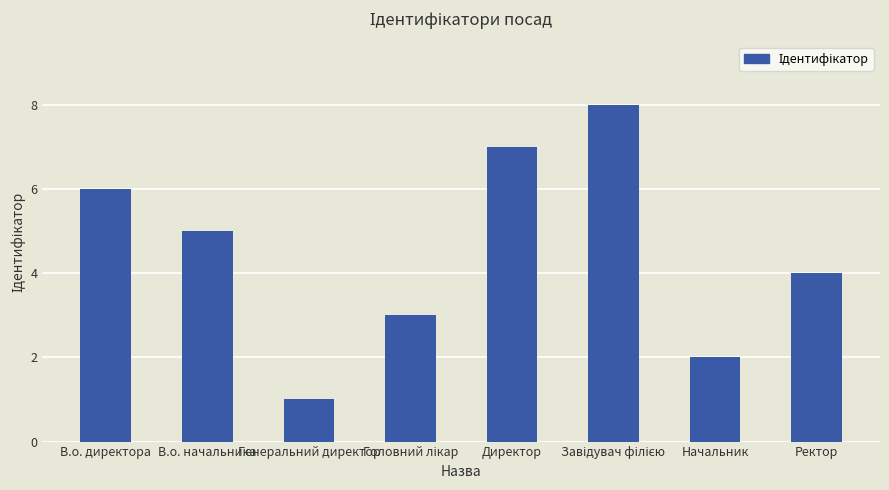

What is the approximate value at Директор?

7